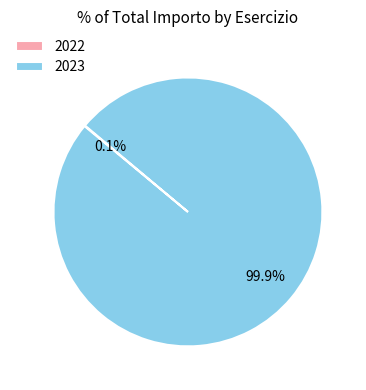

What percentage is NOT represented by 2023?

0.1%